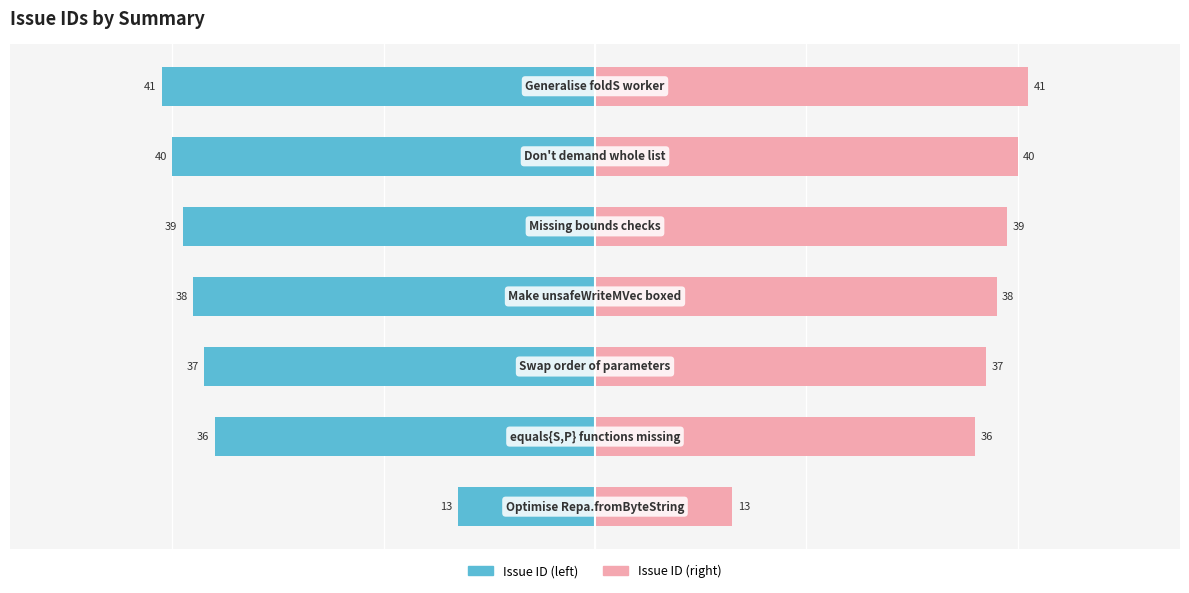

What is the difference between the Issue ID (left) values at 4 and 3?

1